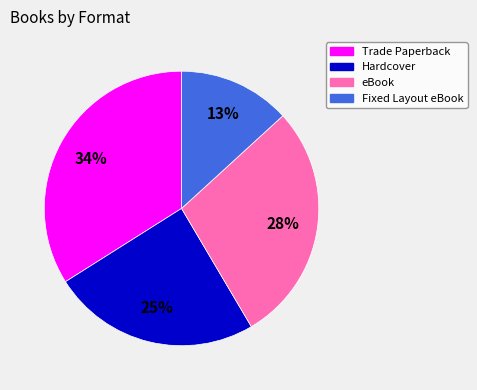

Which category has the biggest portion of the pie?

Trade Paperback